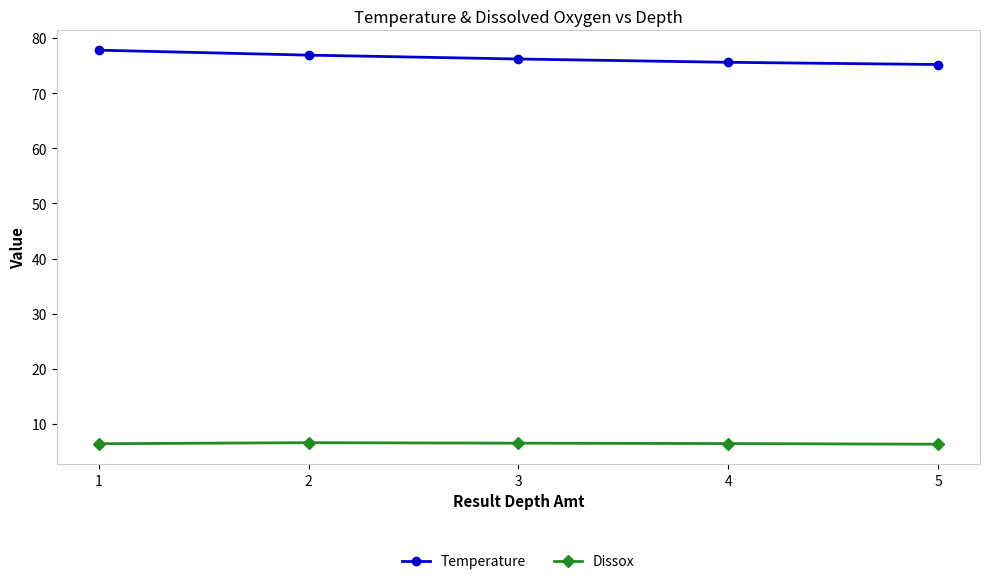

What is the value of the Temperature point at the 1st from the left?

77.8